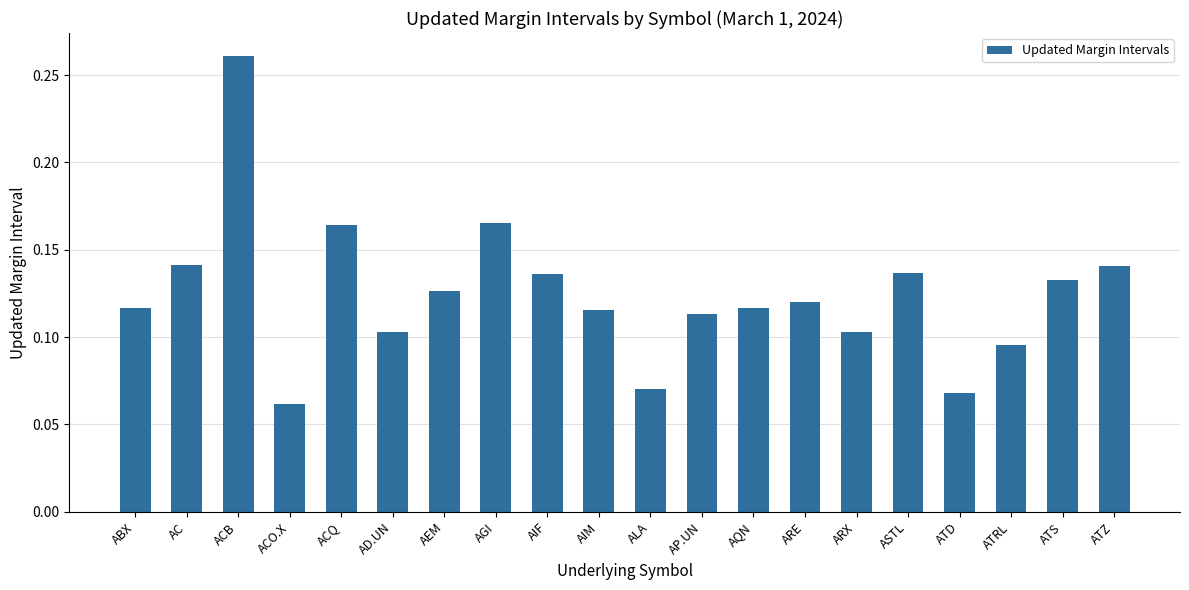

Between ARX and ATRL, which is larger?

ARX